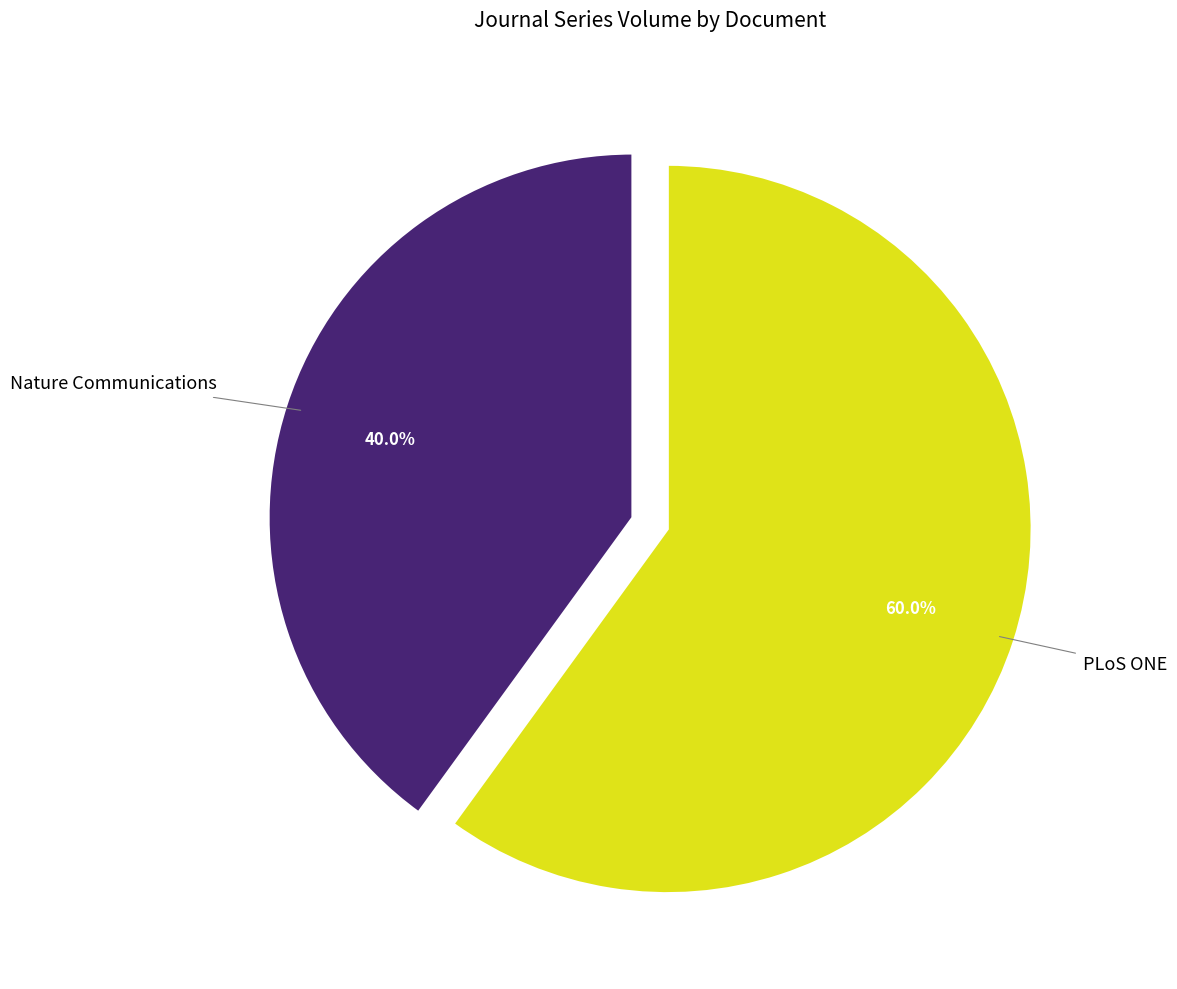

Is there any slice that represents more than half of the pie?

Yes